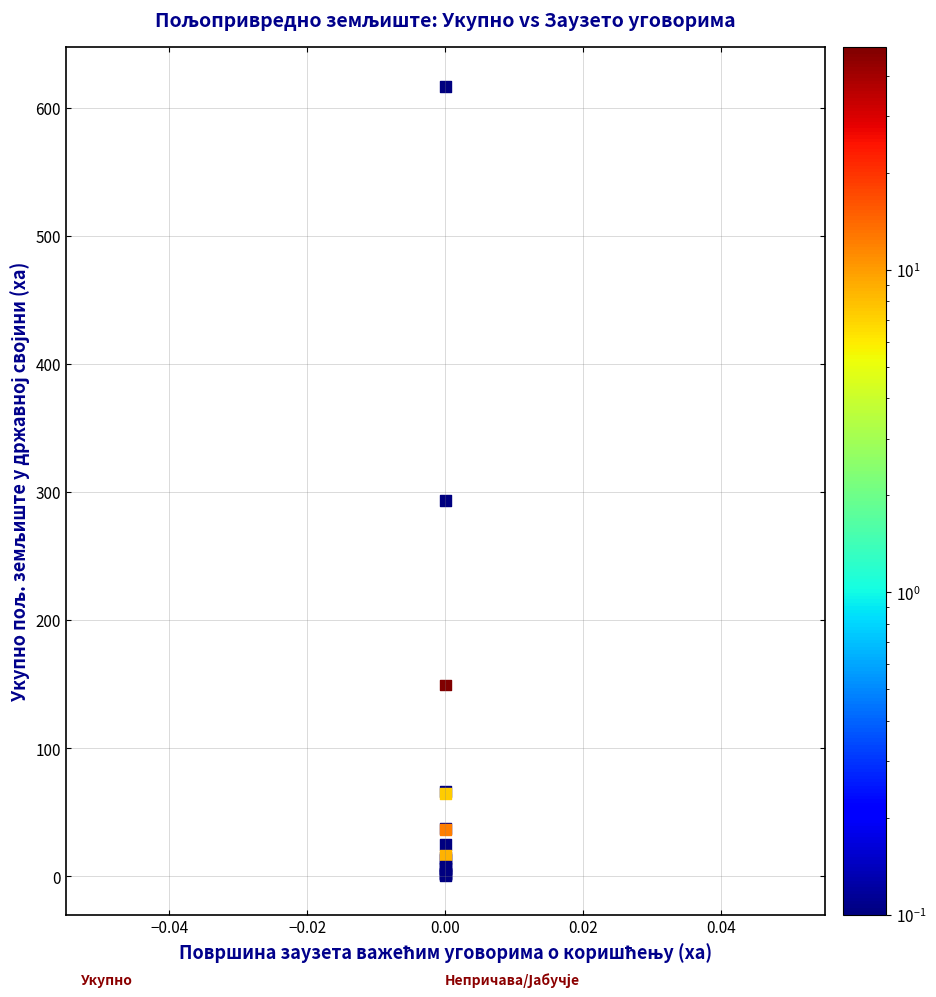

What Y value in the scatter plot is closest to 308?

293.4